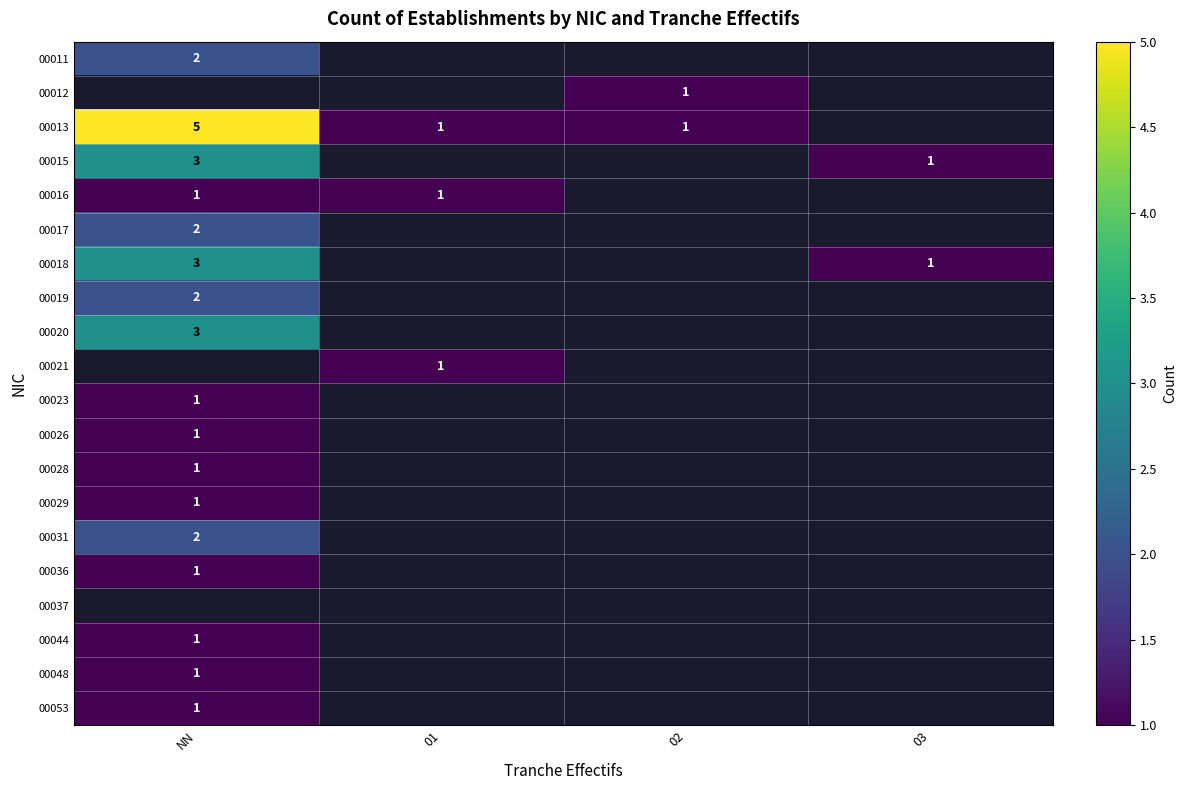

True or false: 00012 has a value of 1 at 02.

True